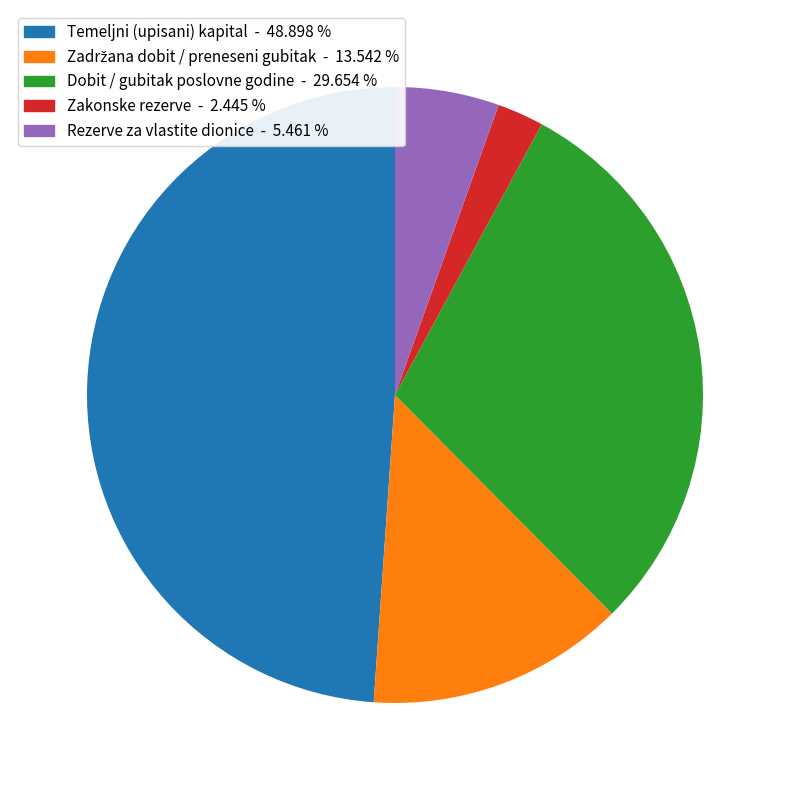

What is the smallest slice in the pie chart?

Zakonske rezerve